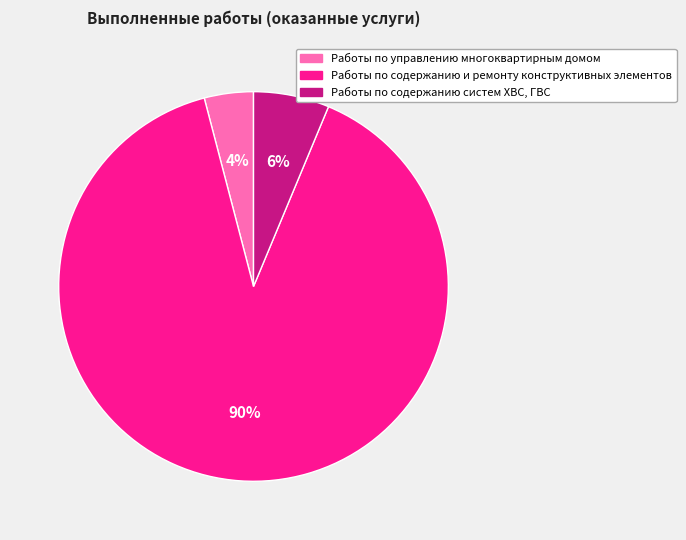

True or false: Работы по содержанию систем ХВС, ГВС accounts for 1% of the total.

False